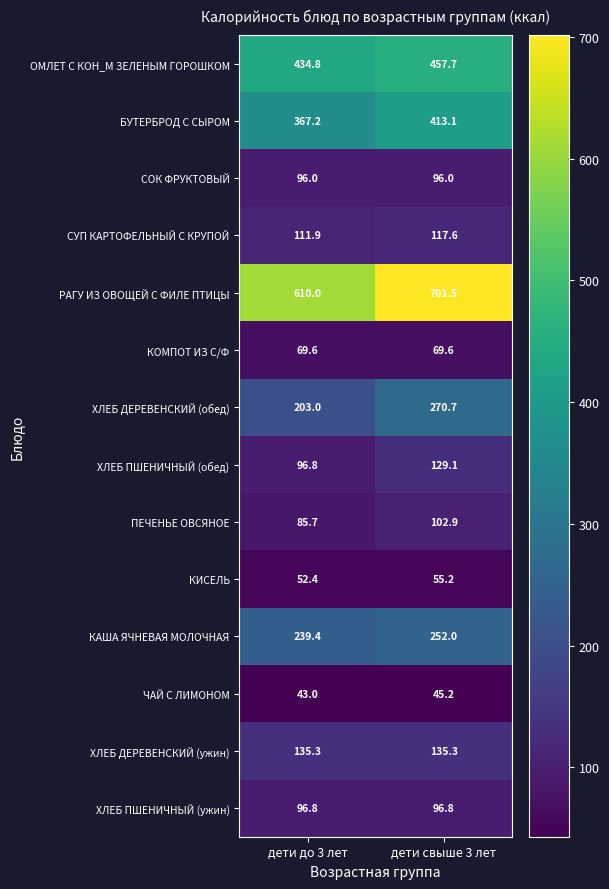

True or false: ХЛЕБ ДЕРЕВЕНСКИЙ (ужин) has a value of 203.8 at дети свыше 3 лет.

False